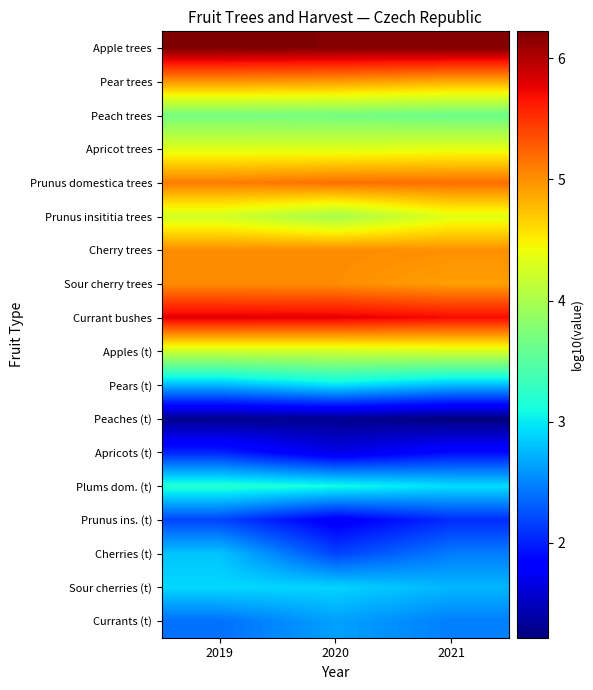

Reading right to left, transcribe all the data shown in this chart.

Apple trees: 2021=6.2	2020=6.2	2019=6.2
Pear trees: 2021=4.9	2020=4.9	2019=5.0
Peach trees: 2021=3.6	2020=3.7	2019=3.7
Apricot trees: 2021=4.4	2020=4.3	2019=4.3
Prunus domestica trees: 2021=5.2	2020=5.2	2019=5.1
Prunus insititia trees: 2021=4.3	2020=4.0	2019=4.2
Cherry trees: 2021=5.0	2020=5.0	2019=5.0
Sour cherry trees: 2021=4.9	2020=5.0	2019=5.0
Currant bushes: 2021=5.7	2020=5.8	2019=5.8
Apples (t): 2021=4.3	2020=4.2	2019=4.2
Pears (t): 2021=2.8	2020=3.0	2019=2.7
Peaches (t): 2021=1.2	2020=1.3	2019=1.3
Apricots (t): 2021=1.9	2020=1.7	2019=2.0
Plums dom. (t): 2021=2.9	2020=3.1	2019=3.2
Prunus ins. (t): 2021=2.1	2020=1.8	2019=2.2
Cherries (t): 2021=2.5	2020=2.2	2019=2.8
Sour cherries (t): 2021=2.7	2020=2.9	2019=2.9
Currants (t): 2021=2.5	2020=2.6	2019=2.4